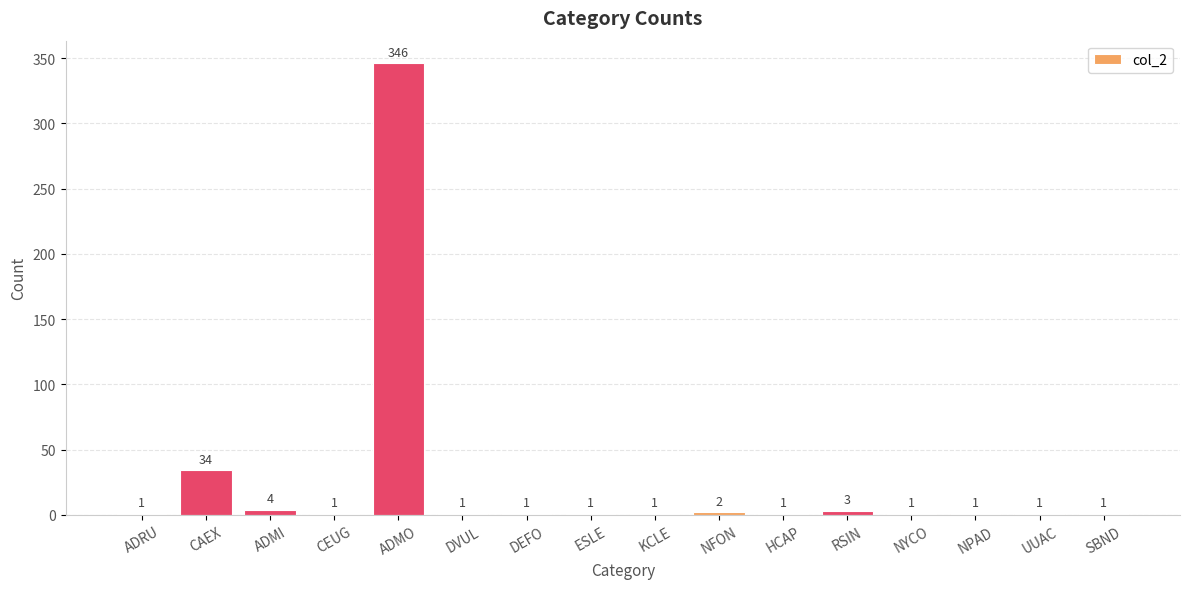

What is the change in value from ADRU to CAEX?

+33